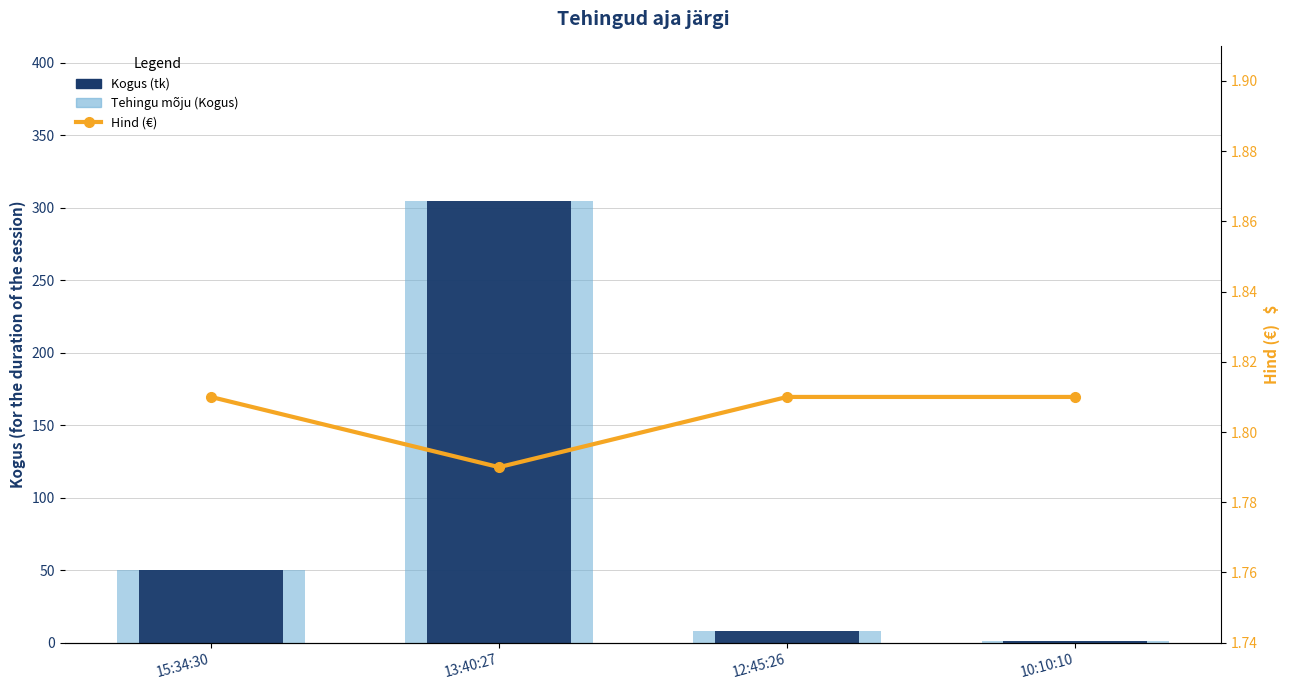

What is the spread (max minus min) of values at 12:45:26?

6.2